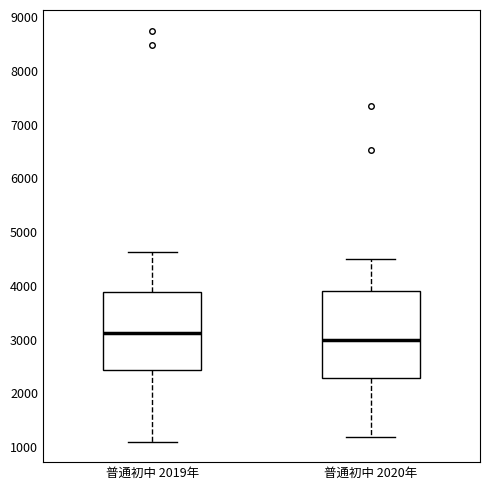

Comparing the boxes themselves (not the whiskers), which one is the tallest?

普通初中 2020年